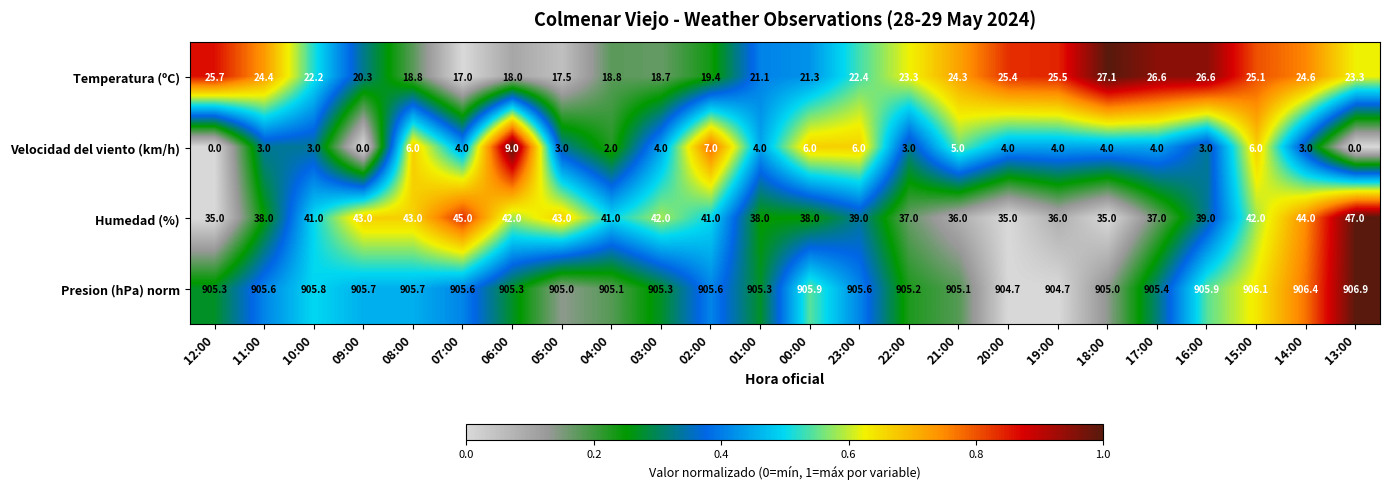

At which label does Temperatura (ºC) first exceed 23?

12:00